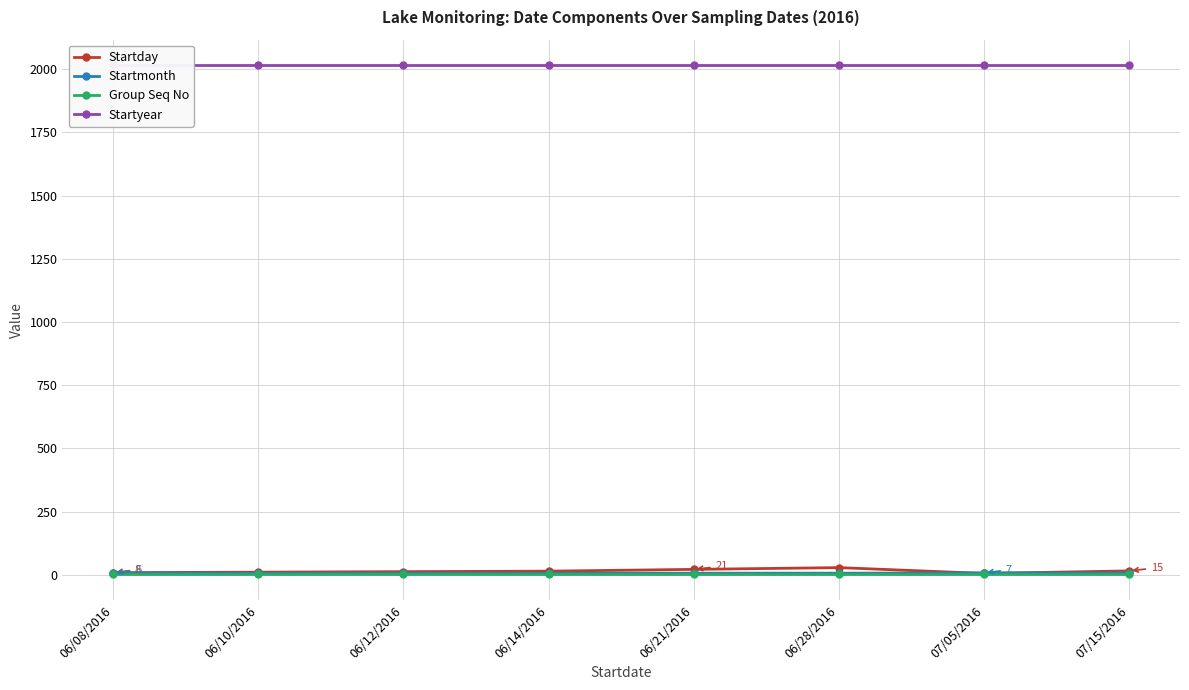

How many series are shown in this chart?

4